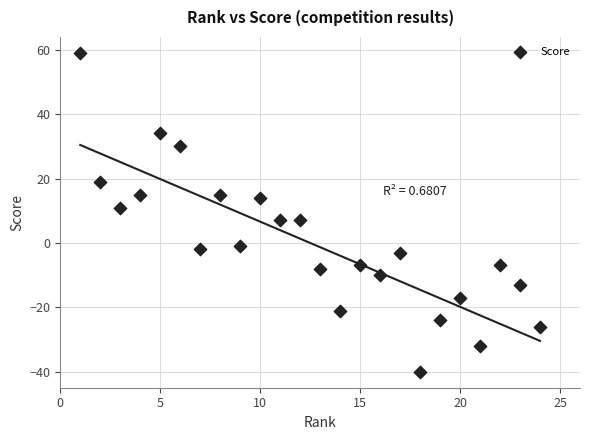

What is the range of Y values (max minus min)?

99